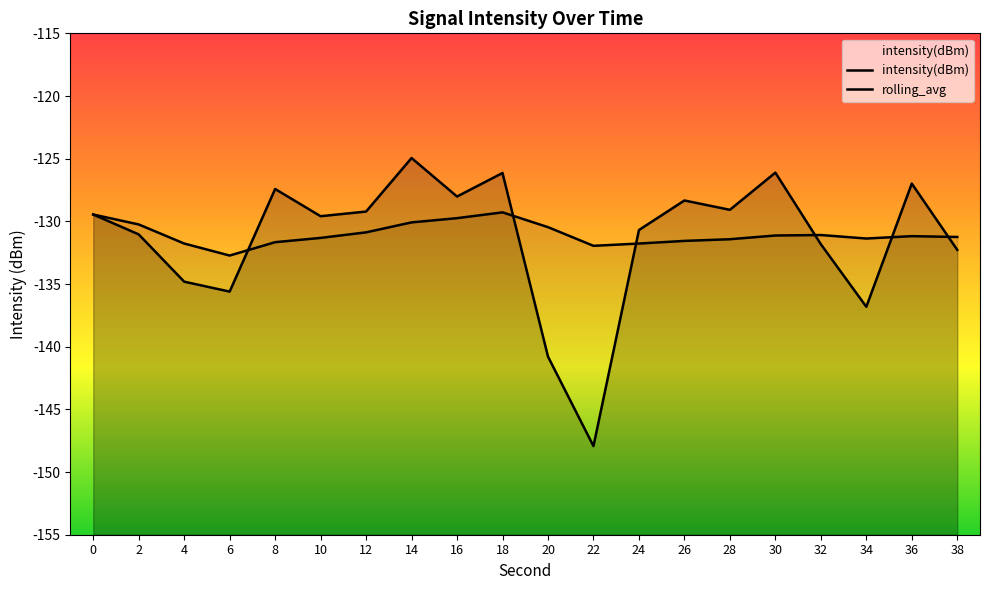

The value of rolling_avg at 22 is -132.0. True or false?

True